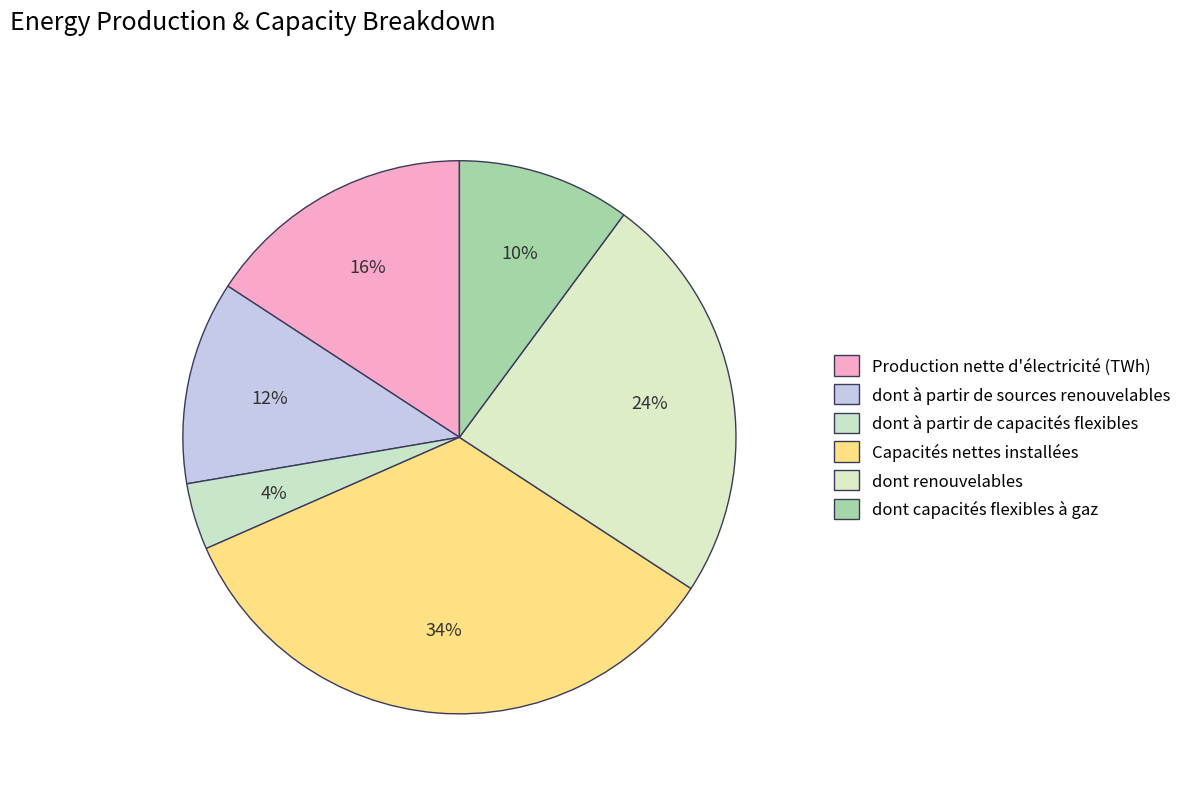

How many segments does this pie chart have?

6